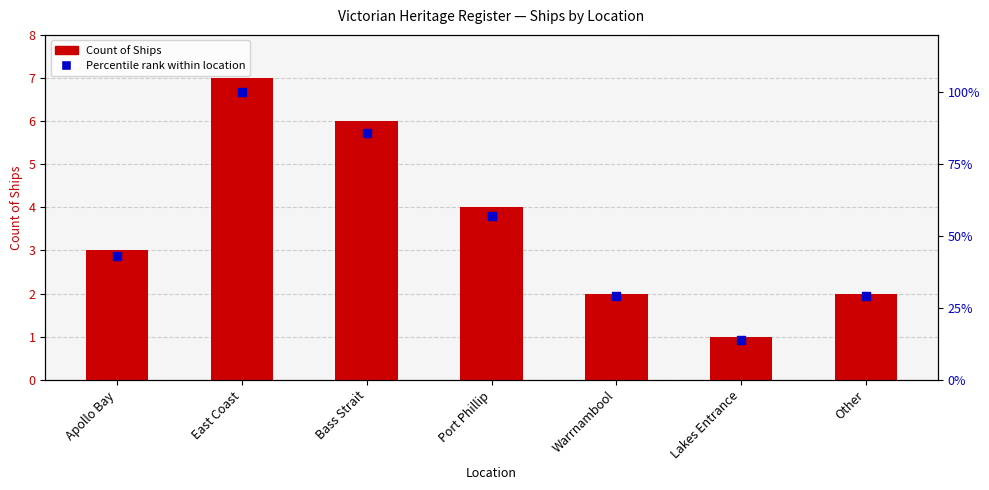

At which category is the sum across all series the highest?

East Coast